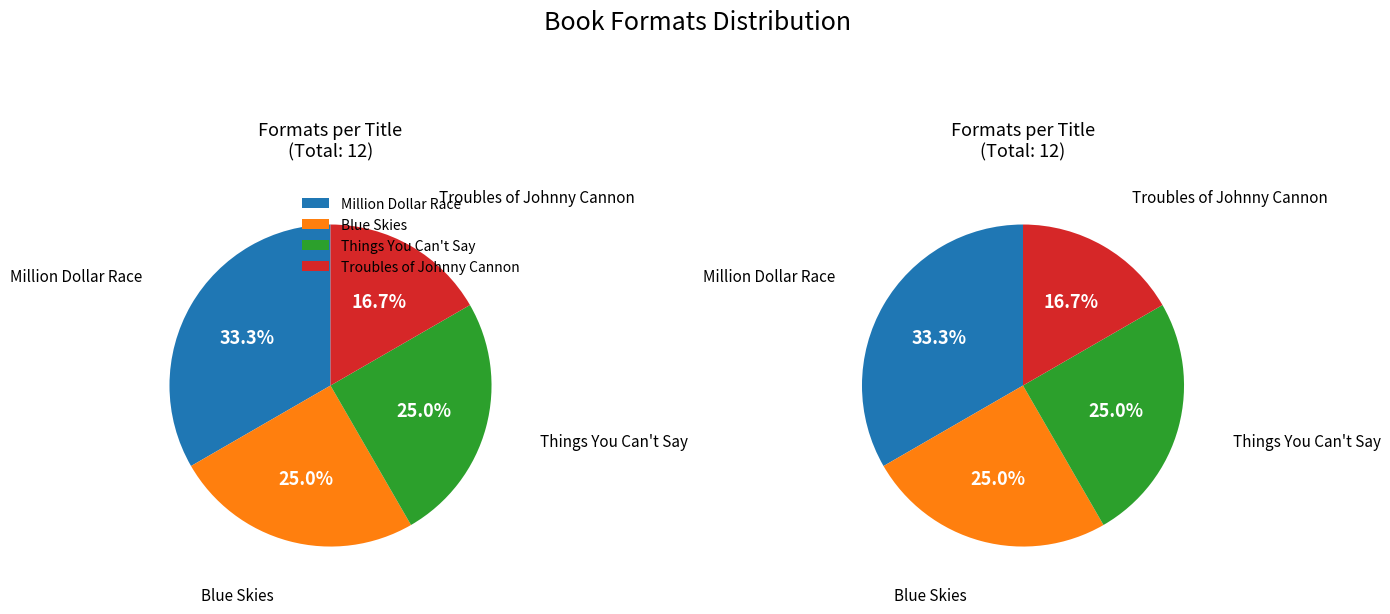

The Blue Skies slice represents 19% of the pie. True or false?

False